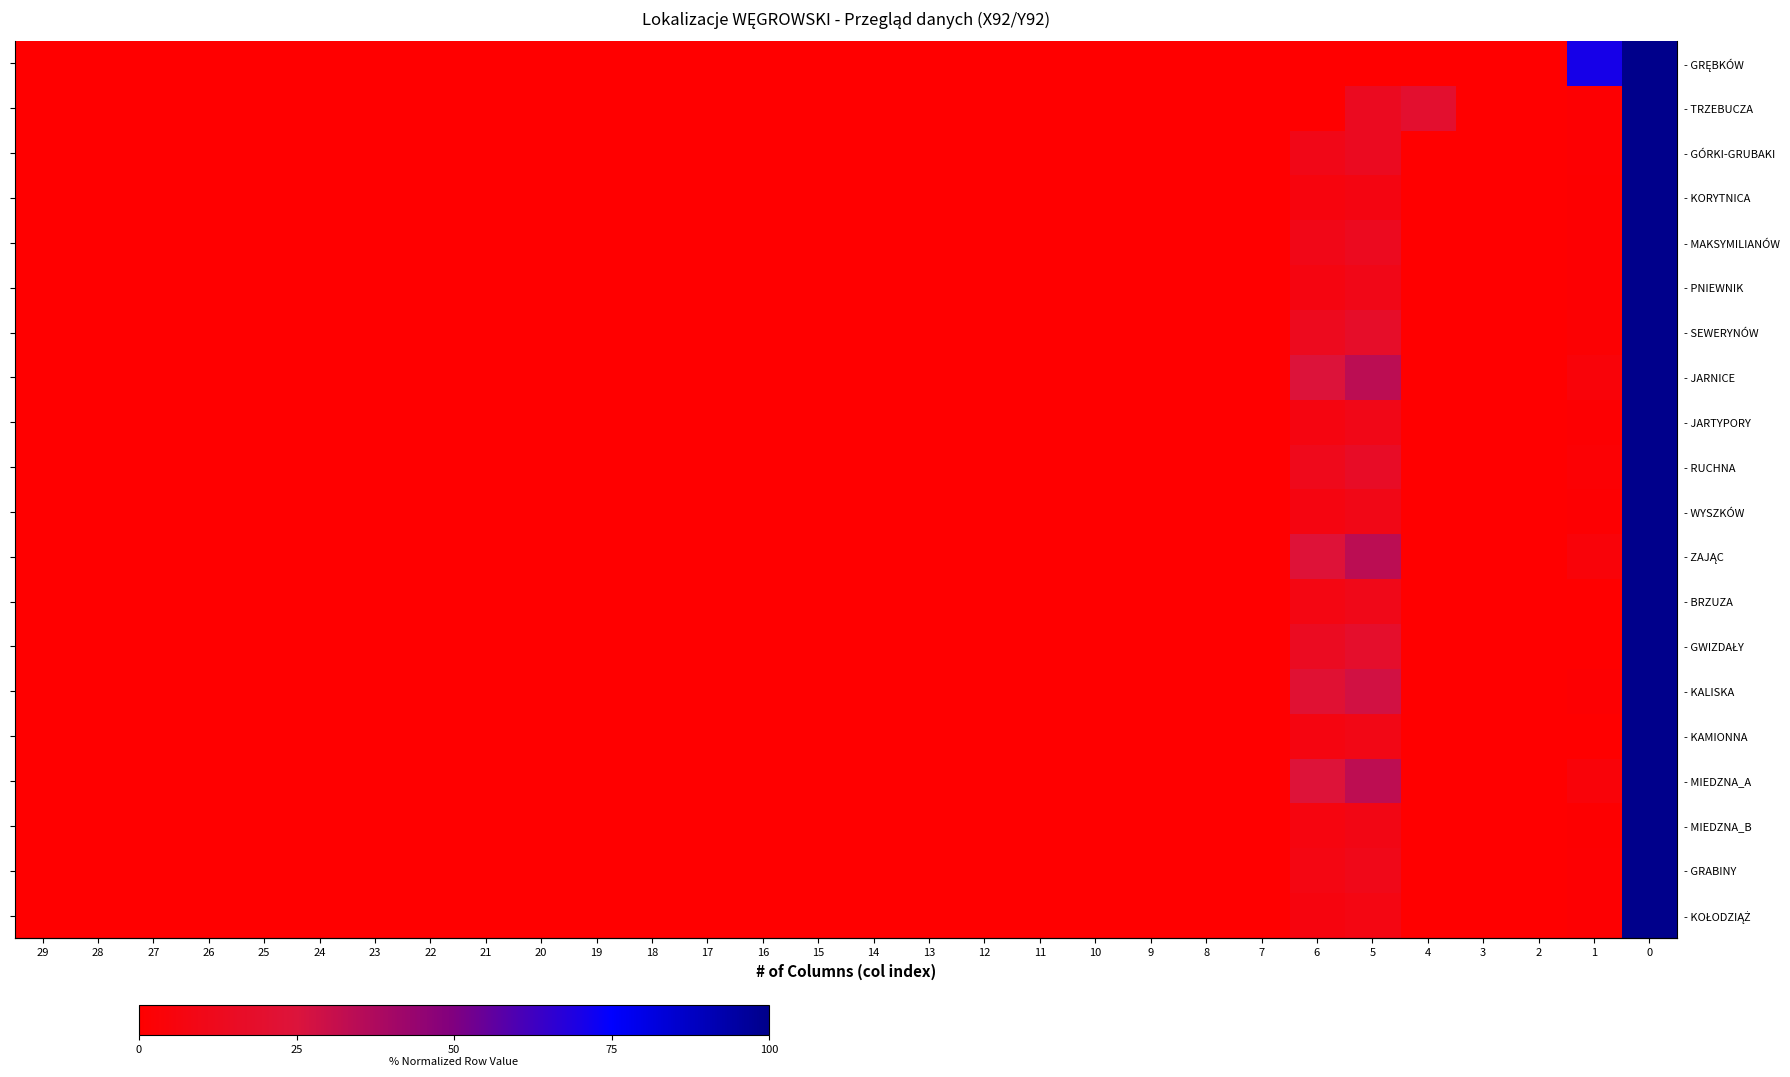

The value of - MAKSYMILIANÓW at 29 is 66.4. True or false?

False